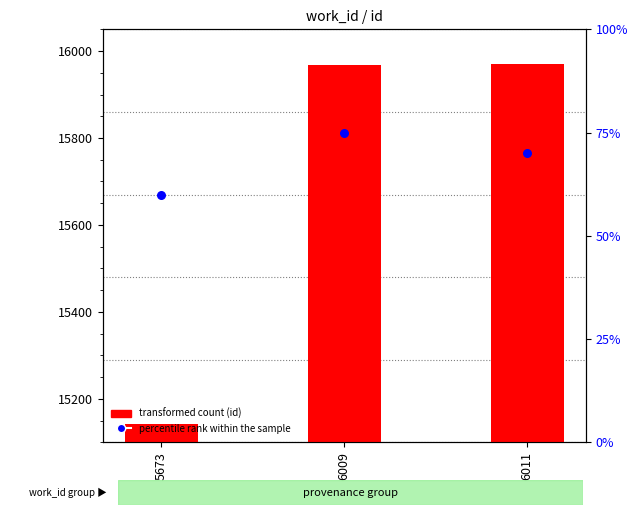

What is the total value across all series at 6011?

16040